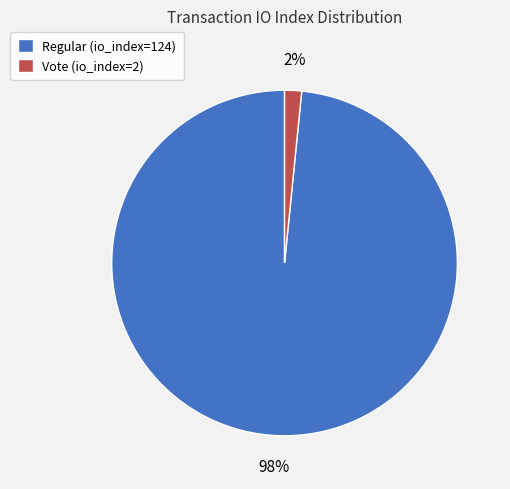

Between Vote (io_index=2) and Regular (io_index=124), which is larger?

Regular (io_index=124)